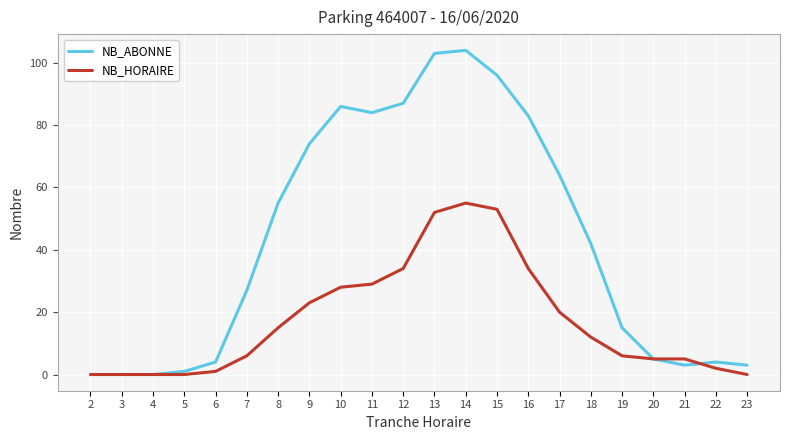

Does the chart display data point markers on the line(s)?

No